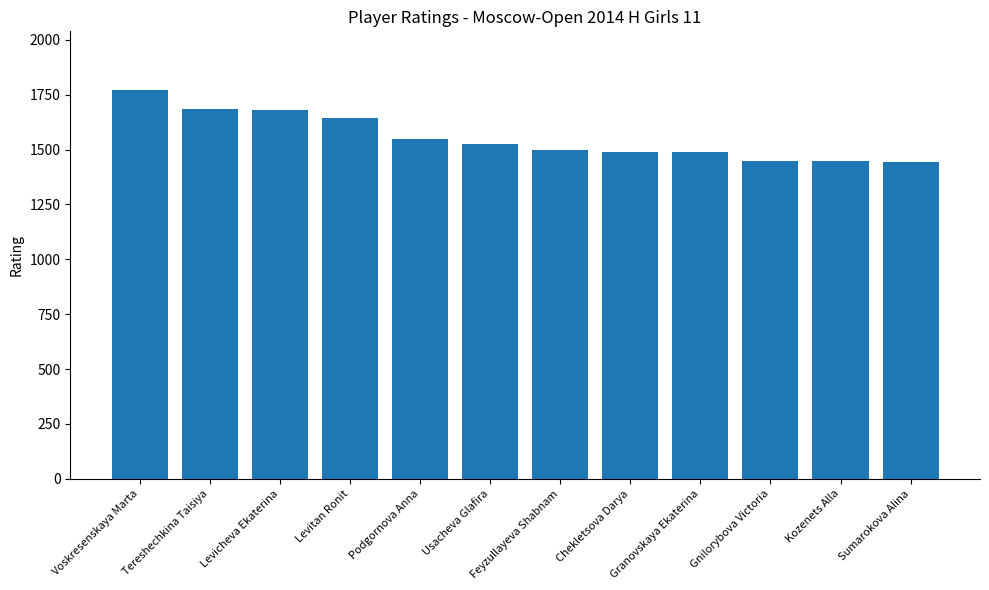

What is the value of the 6th bar from the left?

1525